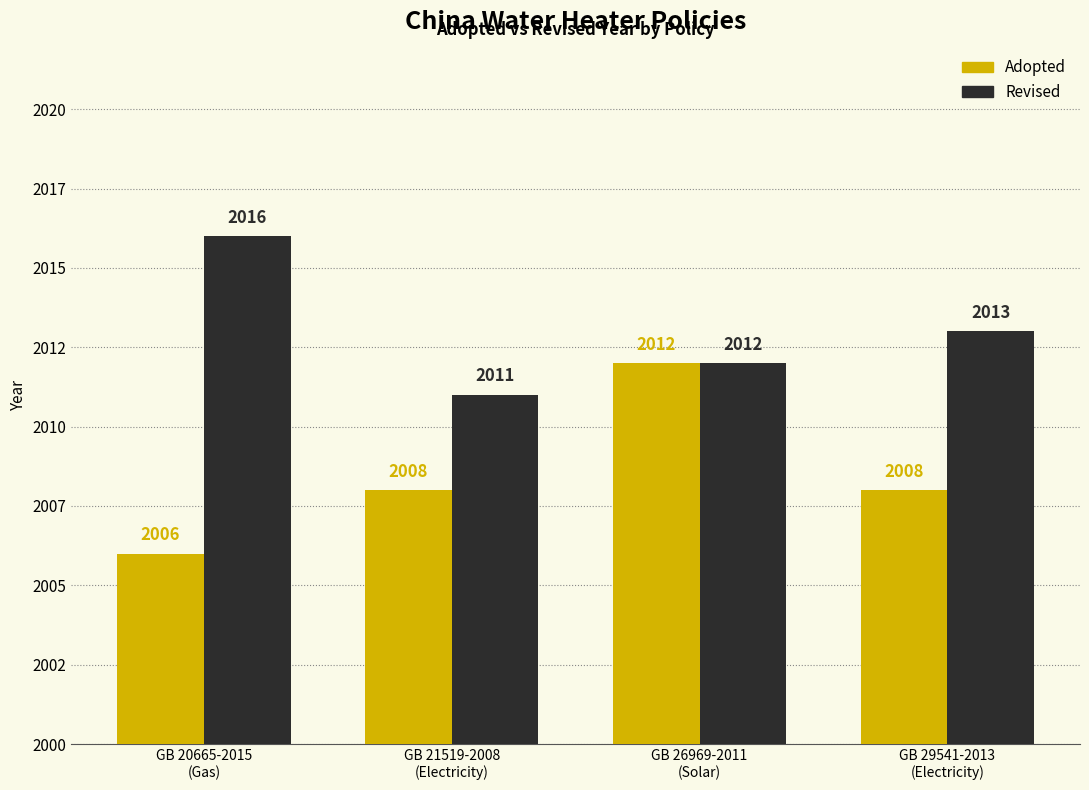

What are all the series names shown in the legend?

Adopted, Revised